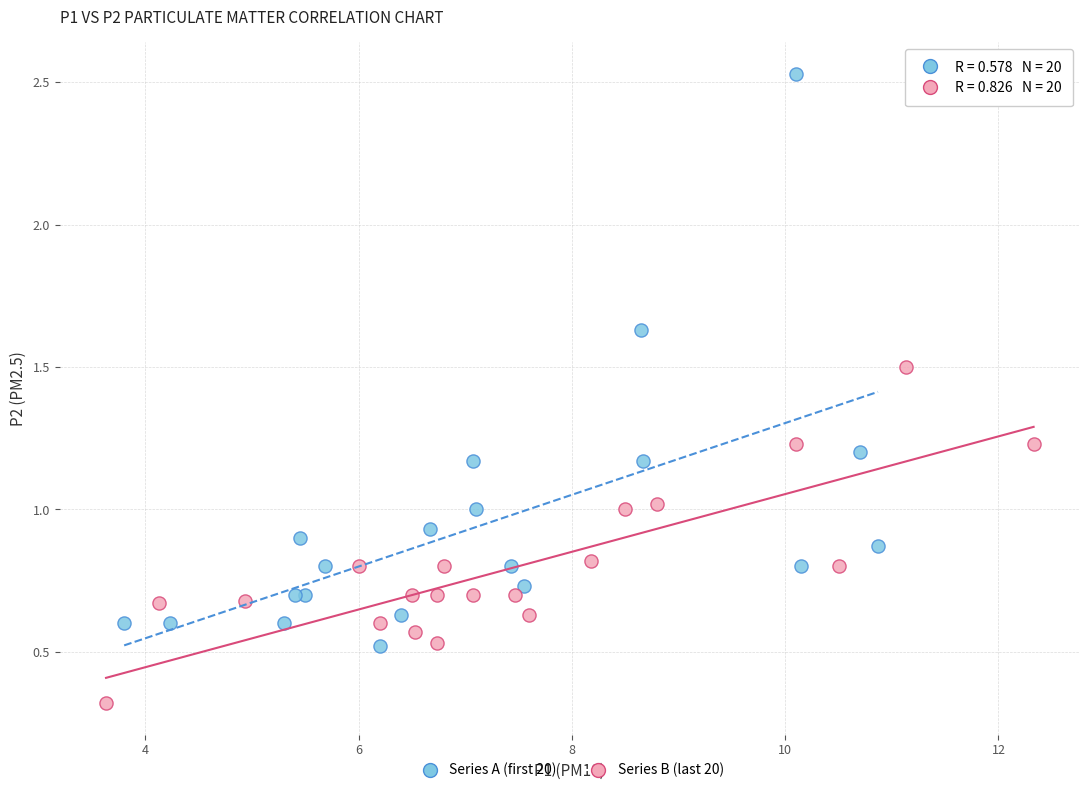

Which series reaches the minimum Y coordinate?

Series B (last 20)